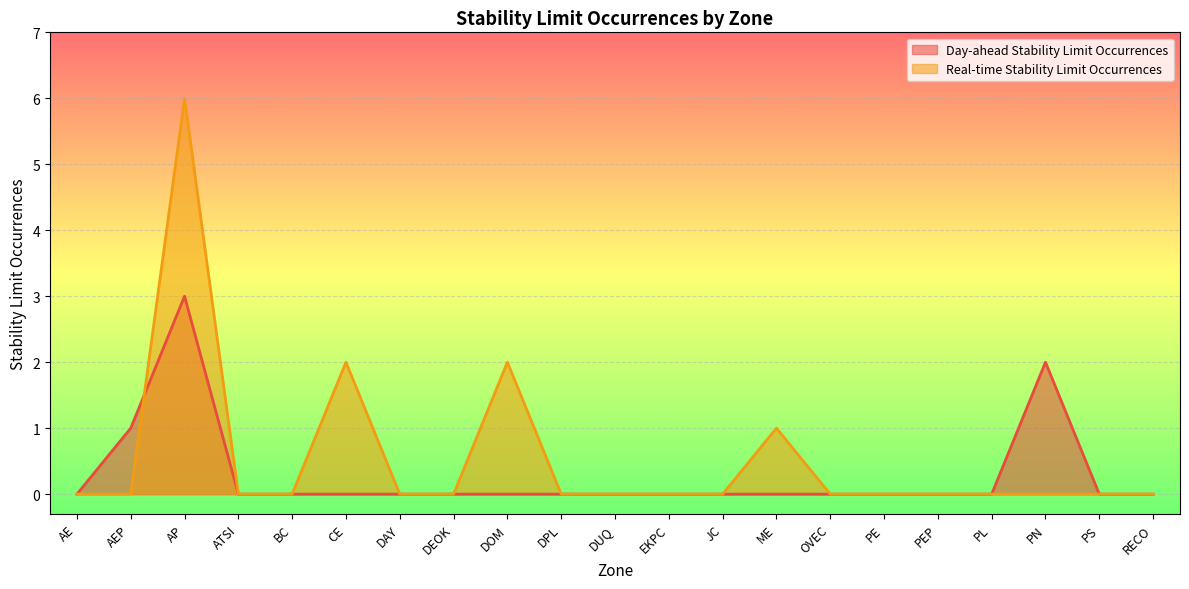

What are all the series names shown in the legend?

Day-ahead Stability Limit Occurrences, Real-time Stability Limit Occurrences